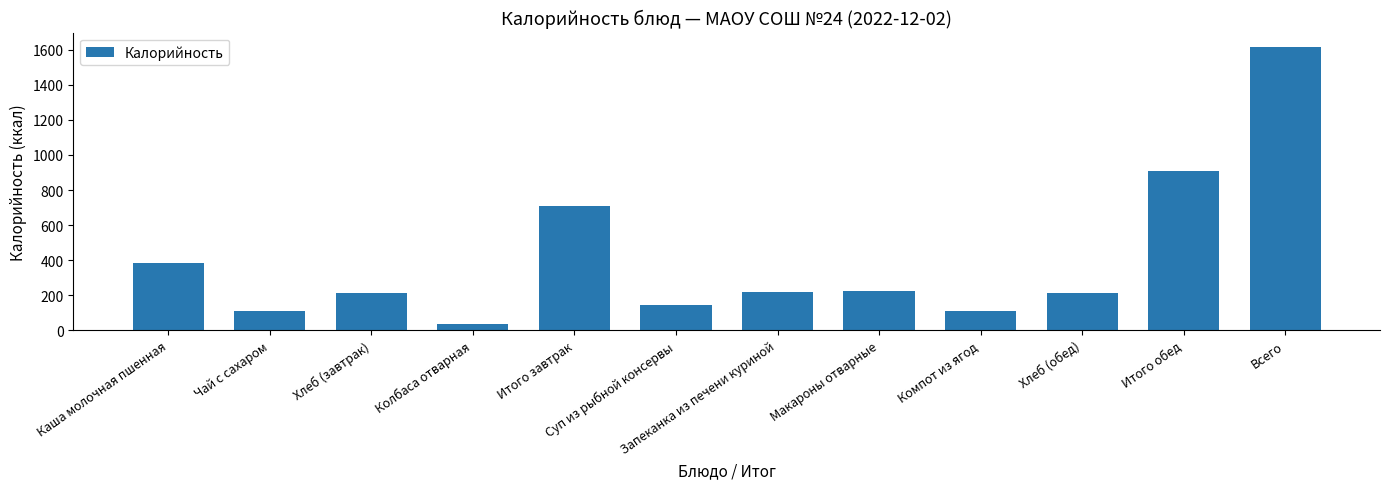

True or false: the data shows 908.5 at Итого обед.

True